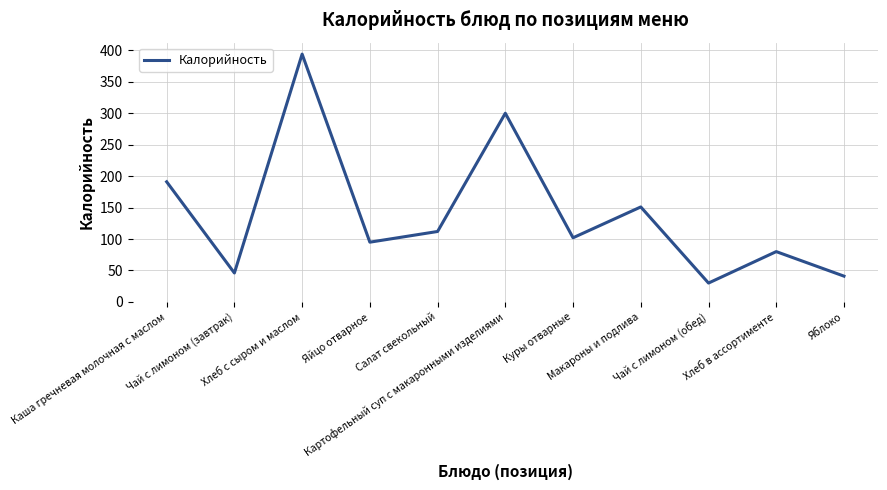

What is the maximum value shown in the chart?

394